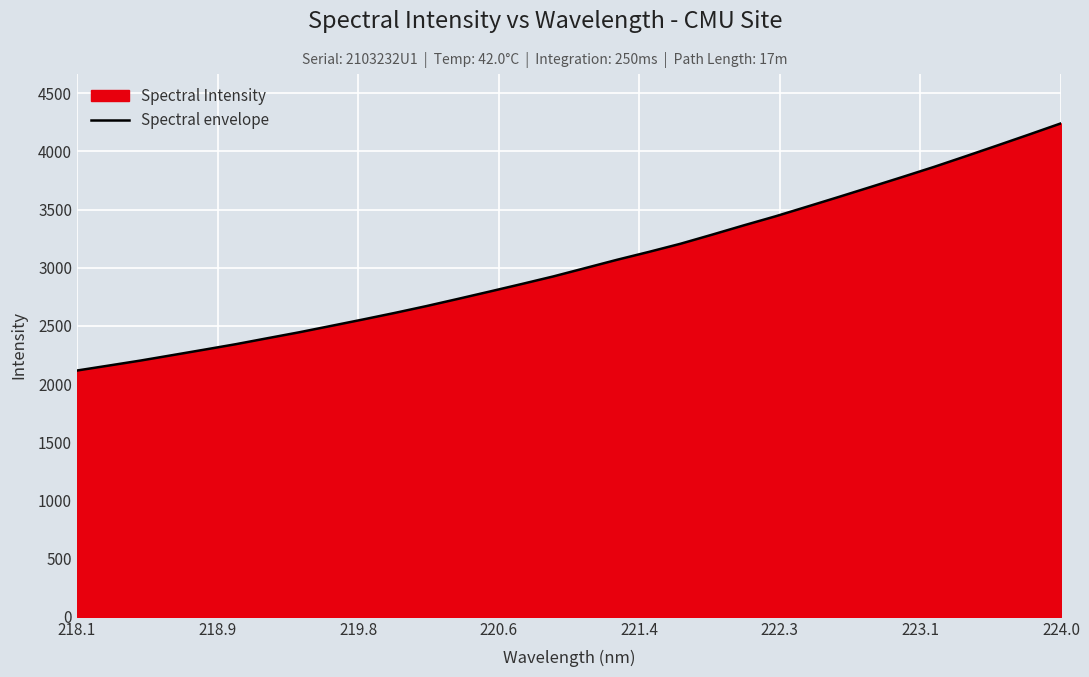

What is the maximum value shown in the chart?

4241.0